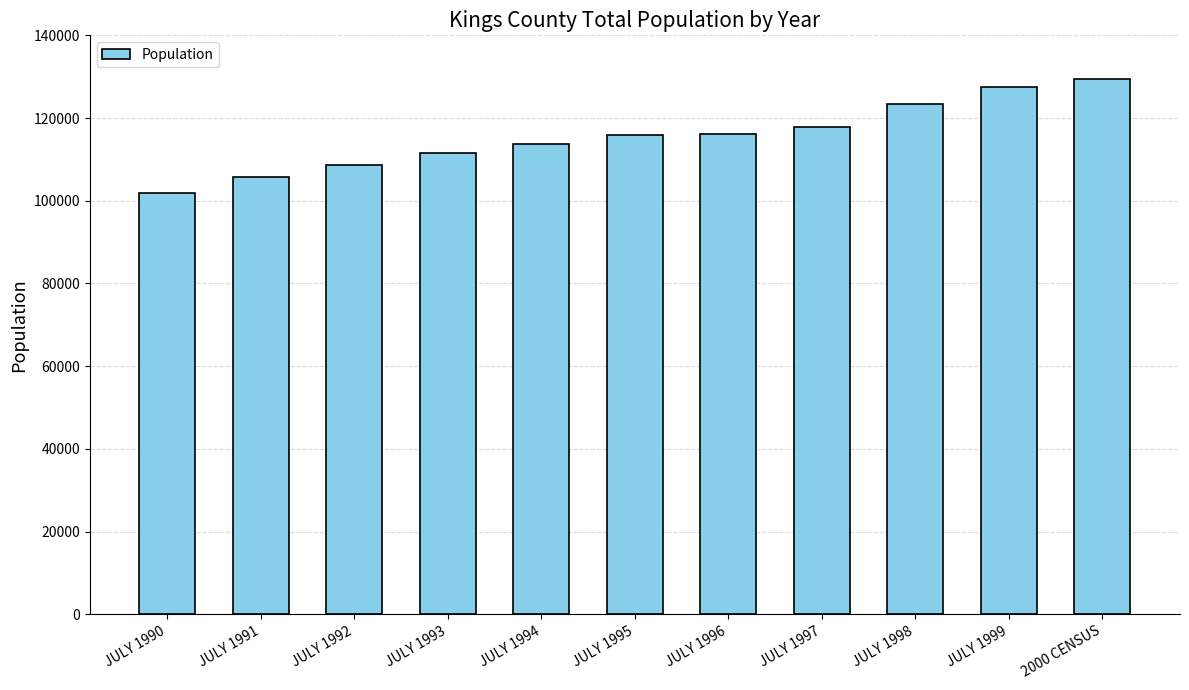

The chart shows a value of 64629 at JULY 1991. True or false?

False